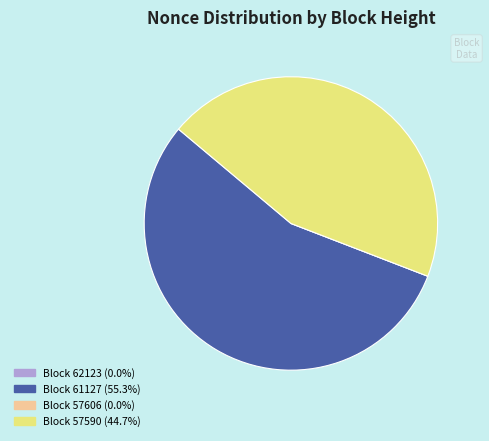

Is there any slice that represents more than half of the pie?

Yes